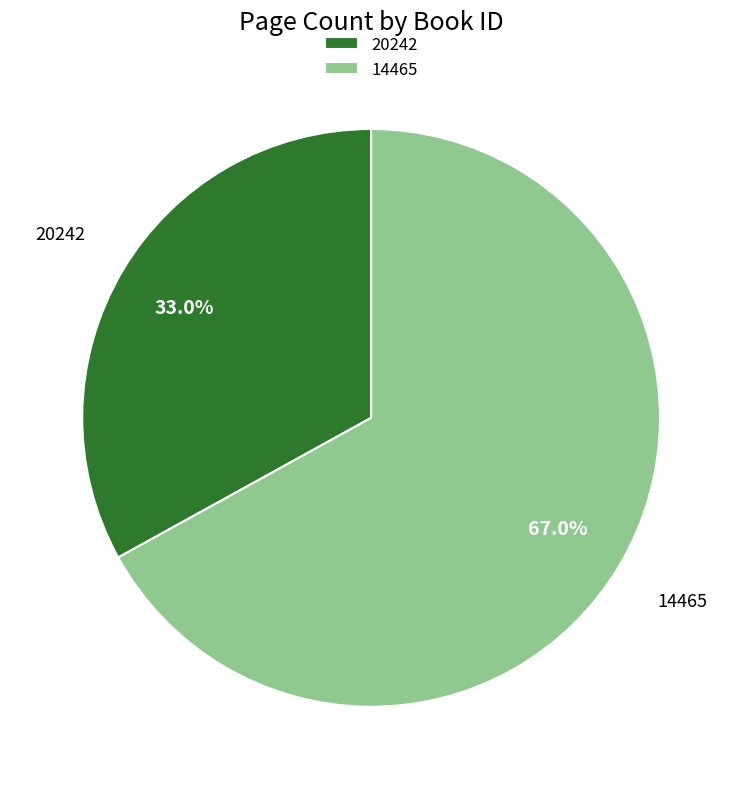

What is the smallest slice in the pie chart?

20242